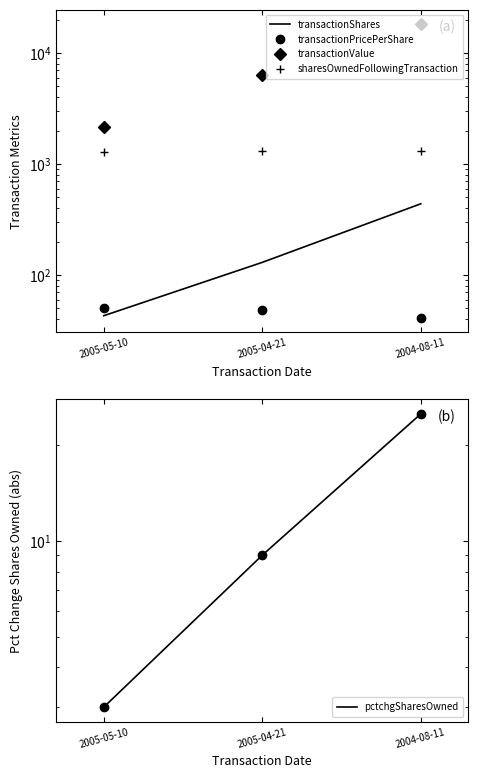

Between 2005-05-10 and 2004-08-11, which series saw the biggest shift?

transactionValue